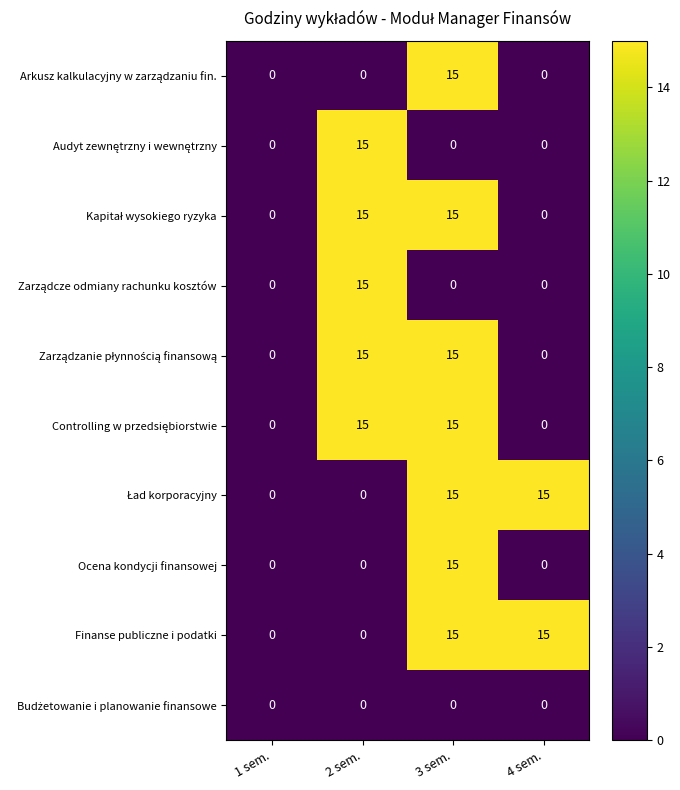

What is the spread (max minus min) of values at 4 sem.?

15